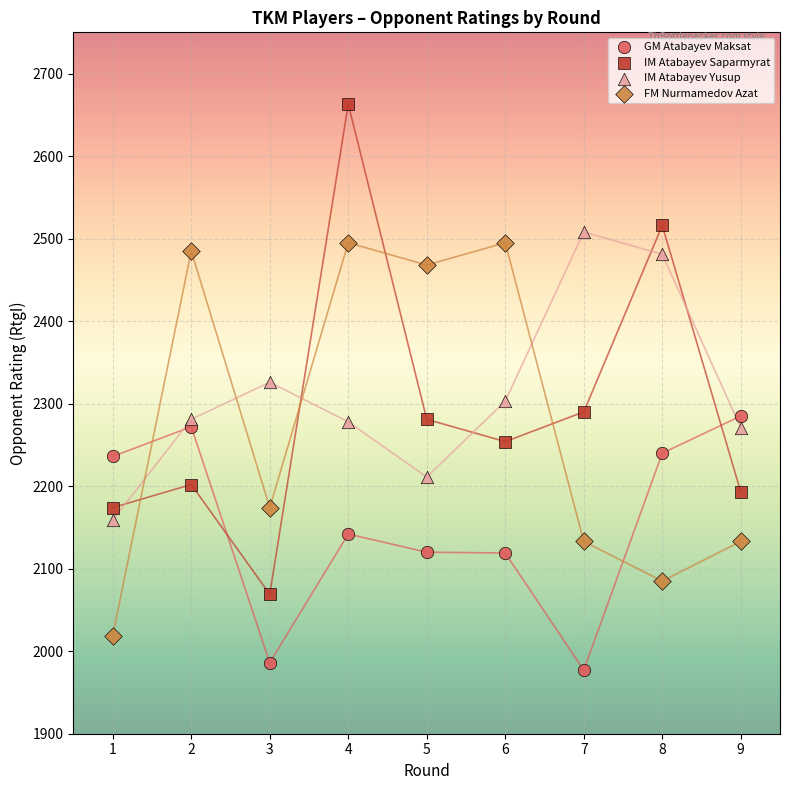

Which series contains the lowest Y value?

GM Atabayev Maksat